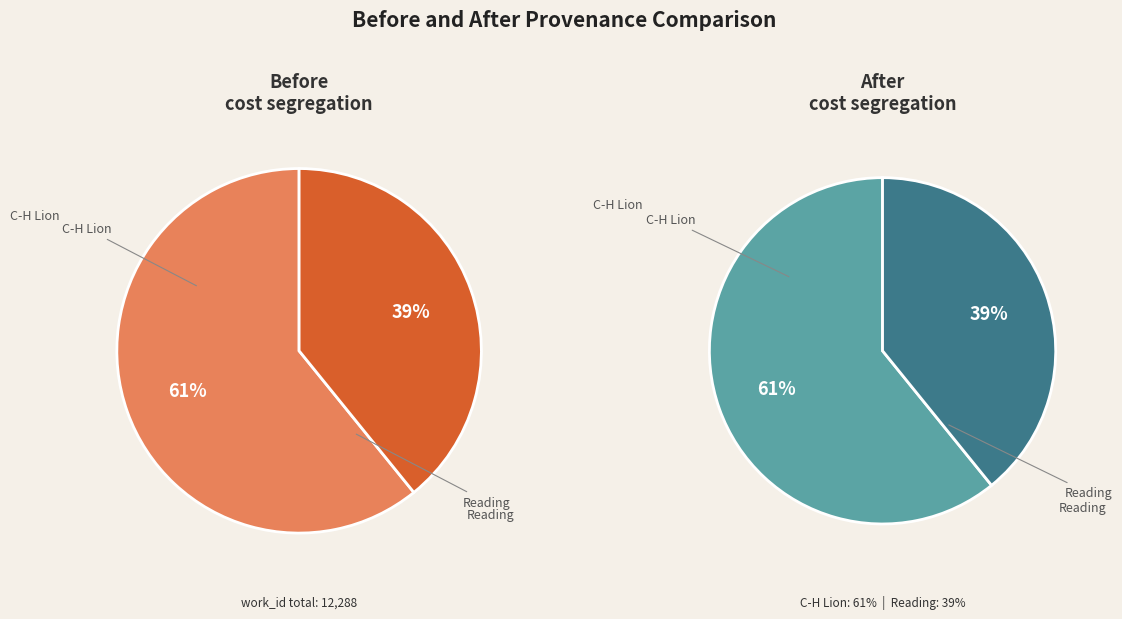

To the nearest percent, what portion does C-H Lion represent?

61%